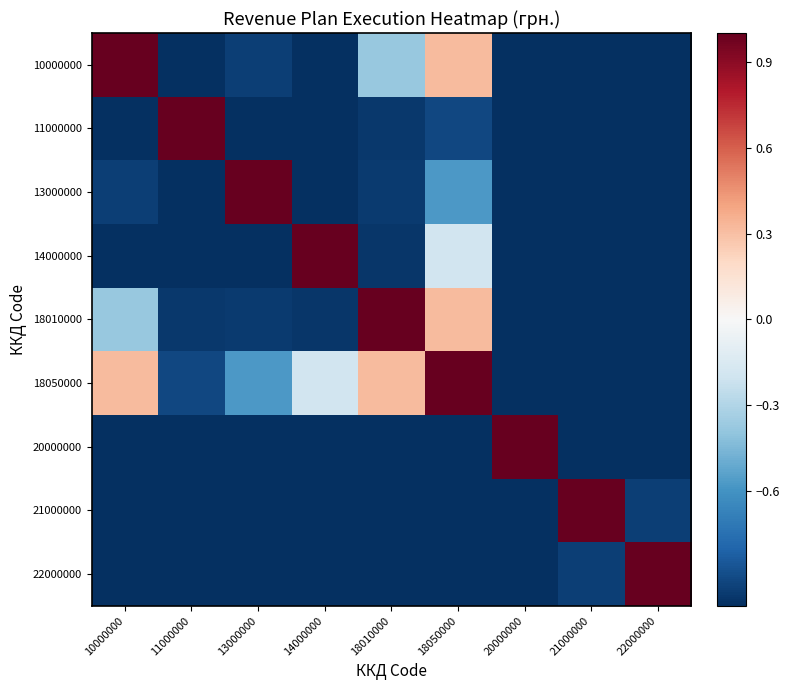

Which category has the highest value across all series?

10000000